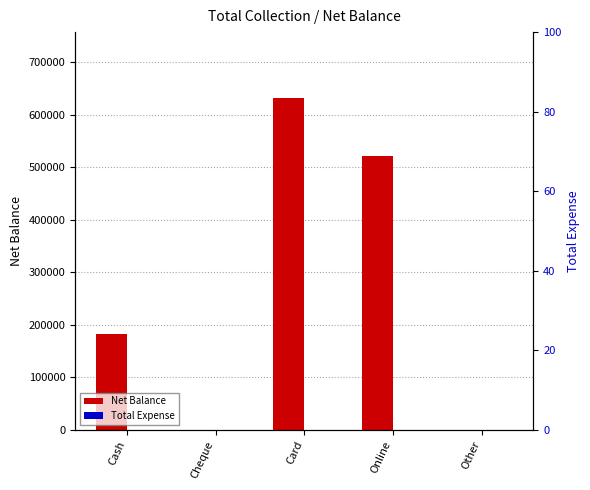

Reading left to right, what are all the values shown in this chart?

Net Balance: 183700	0	631095	521797	0
Total Expense: 0	0	0	0	0